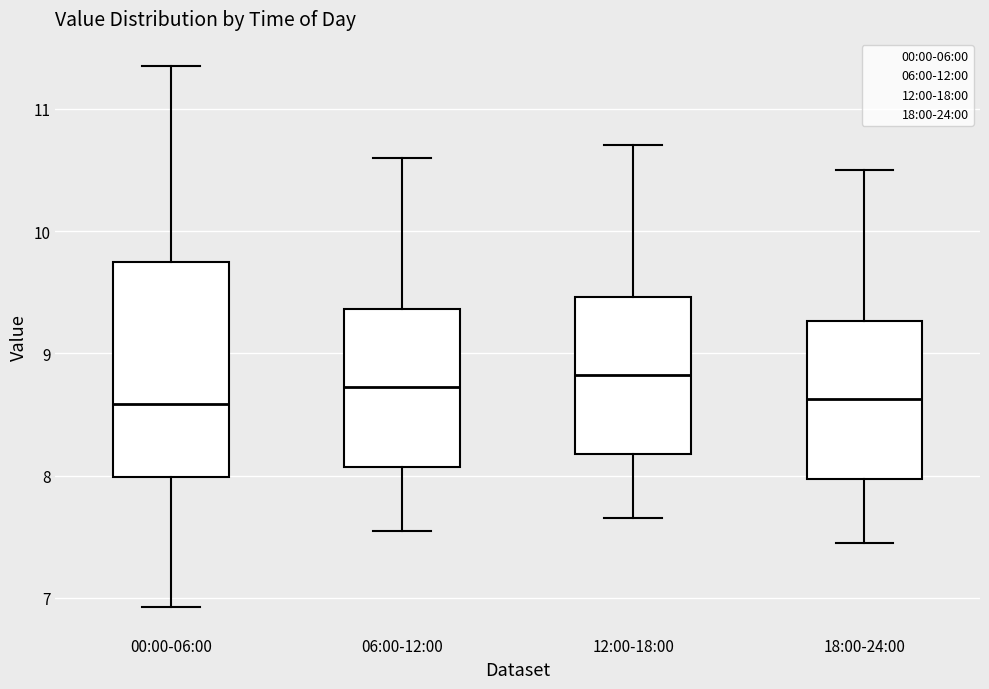

Reading left to right, read every box against the y-axis: the position of its median line, the range the box covers, and the ends of its whiskers. The values are not printed on the chart, so give them approximately, as read against the axis.

00:00-06:00: median 8.6, box 8.0 to 9.7, whiskers 6.9 to 11.4
06:00-12:00: median 8.7, box 8.1 to 9.4, whiskers 7.6 to 10.6
12:00-18:00: median 8.8, box 8.2 to 9.5, whiskers 7.7 to 10.7
18:00-24:00: median 8.6, box 8.0 to 9.3, whiskers 7.5 to 10.5